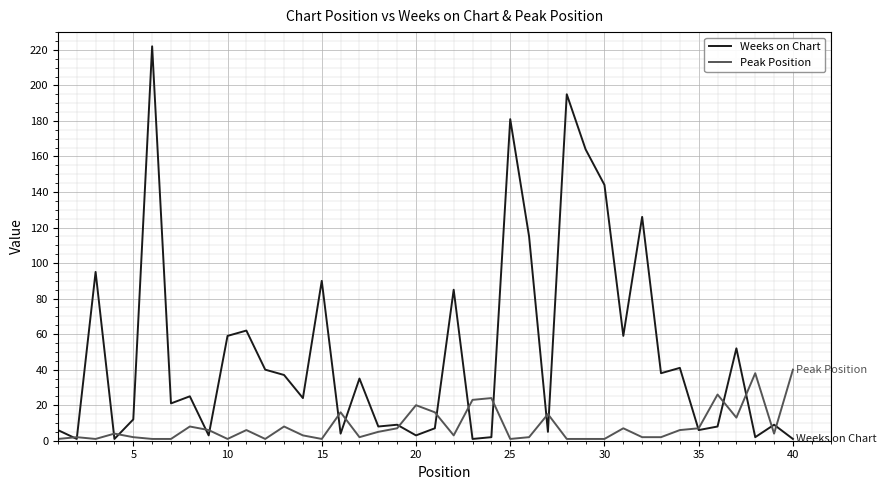

Rank the series by their maximum value, from lowest to highest.

Peak Position, Weeks on Chart